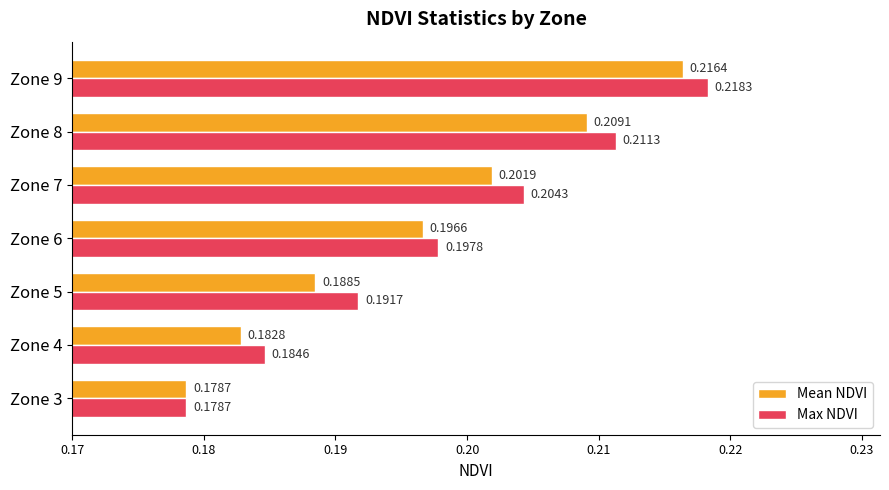

At which category is the sum across all series the highest?

Zone 9